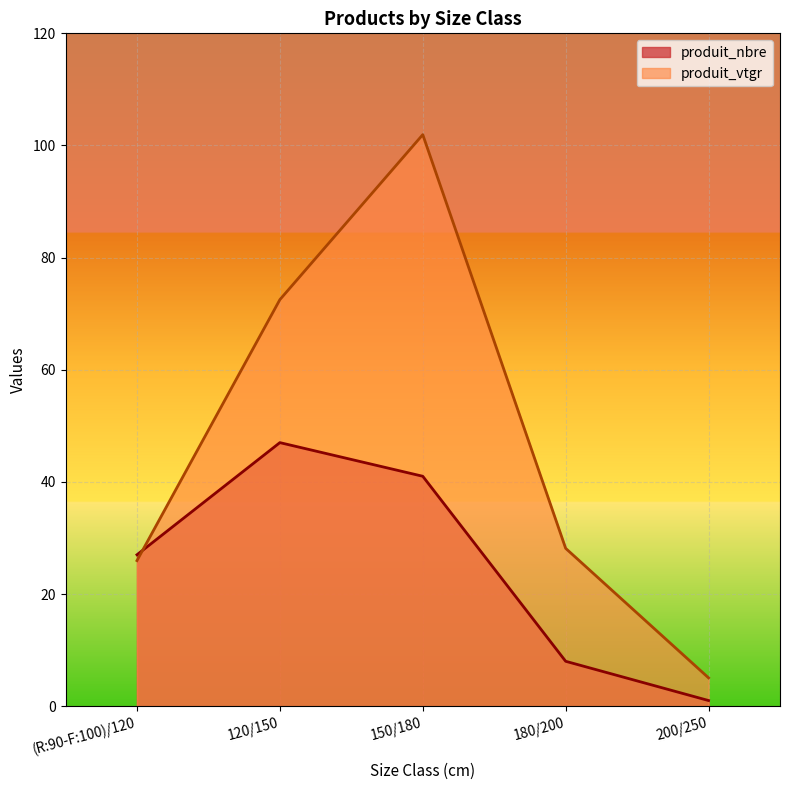

Reading left to right, extract all data points from this chart.

produit_nbre: 27.0	47.0	41.0	8.0	1.0
produit_vtgr: 26.0	72.5	101.9	28.1	5.0